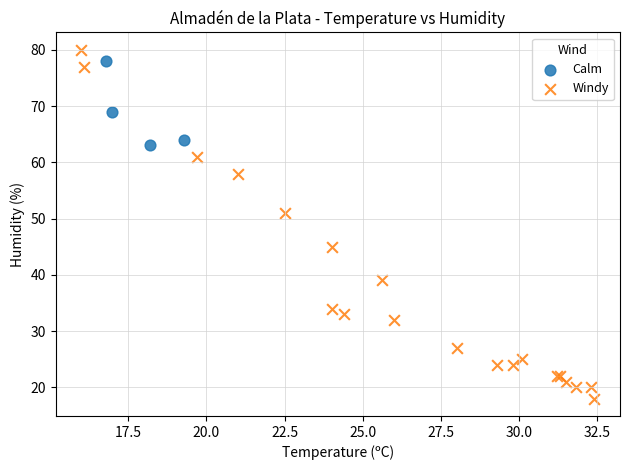

Which series has the widest spread of Y values?

Windy